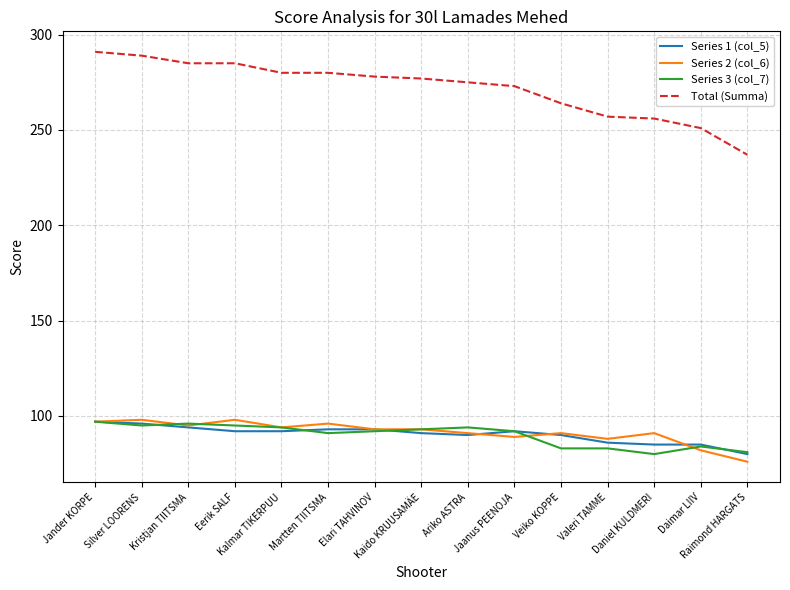

What is the greatest value displayed?

291